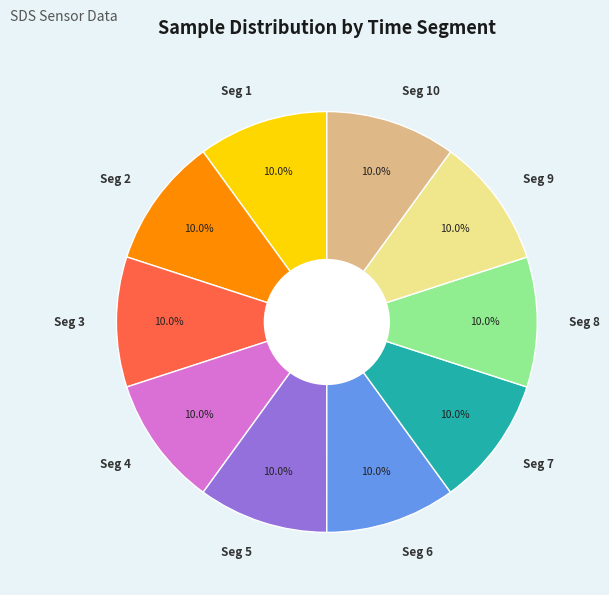

What is the ratio of the value at Seg 4 to the value at Seg 8?

1.0